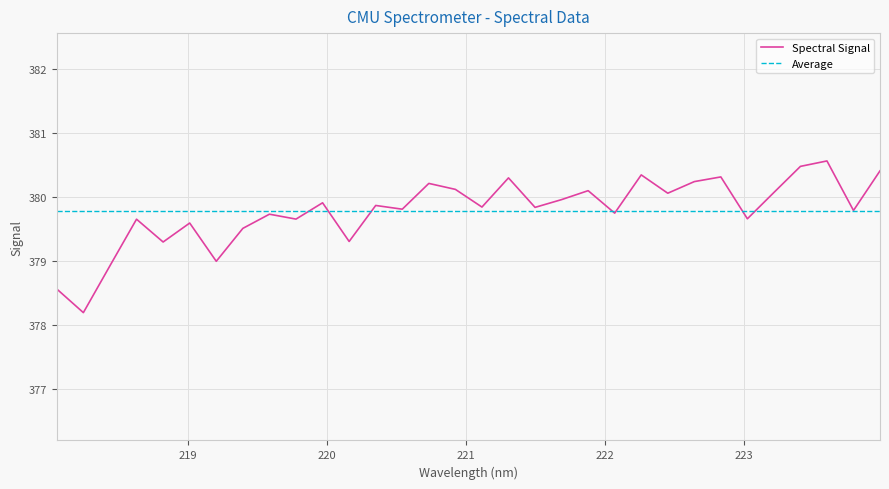

Which series has the widest spread of values?

Spectral Signal